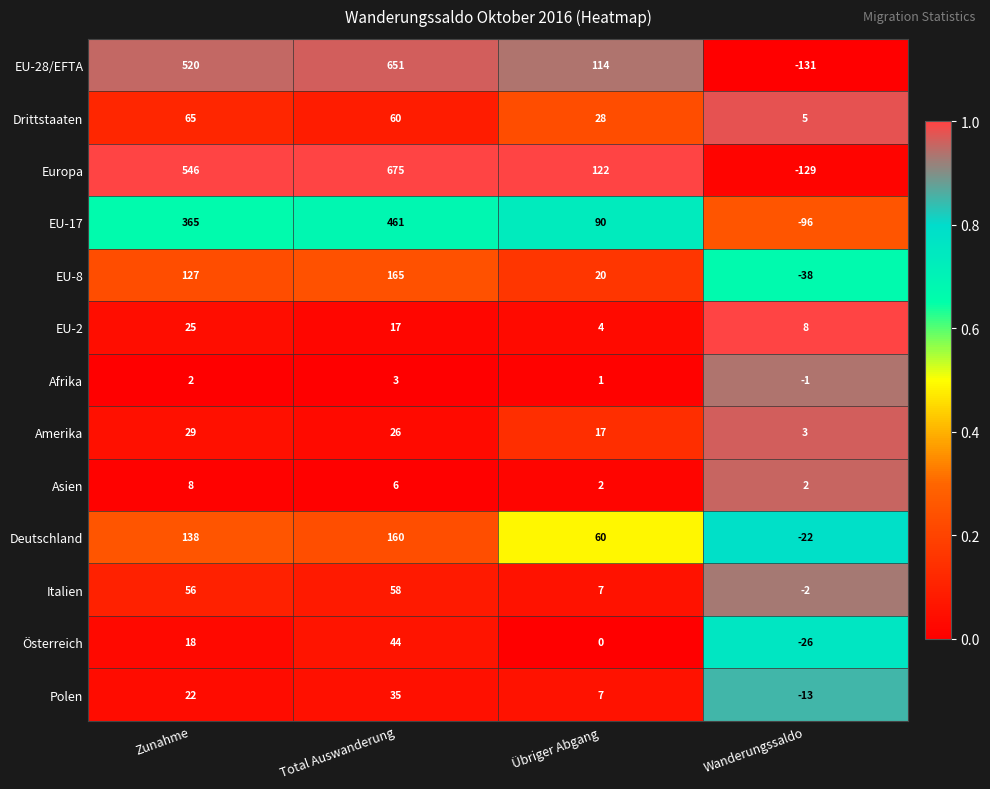

Which series has the largest range (max minus min)?

Europa